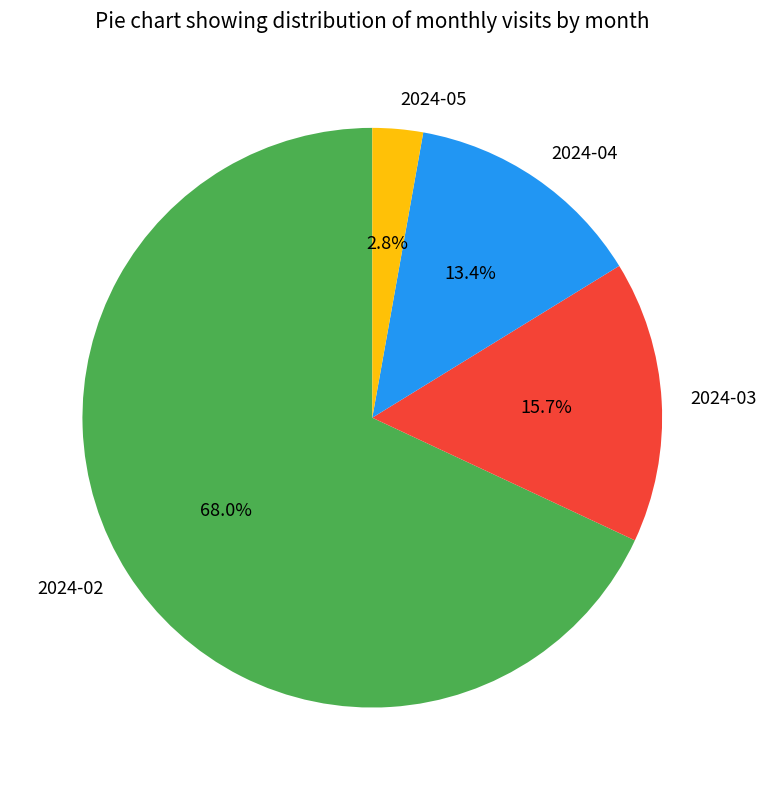

Count the number of slices in the pie.

4